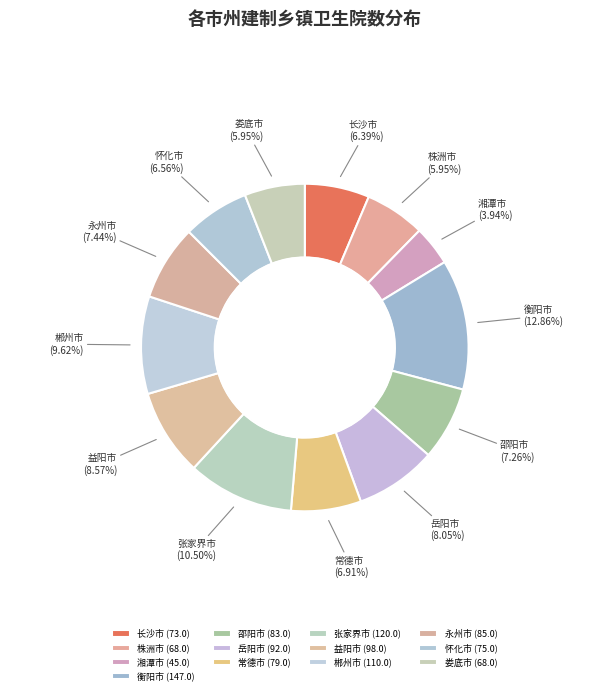

Is 娄底市 the majority of the pie?

No